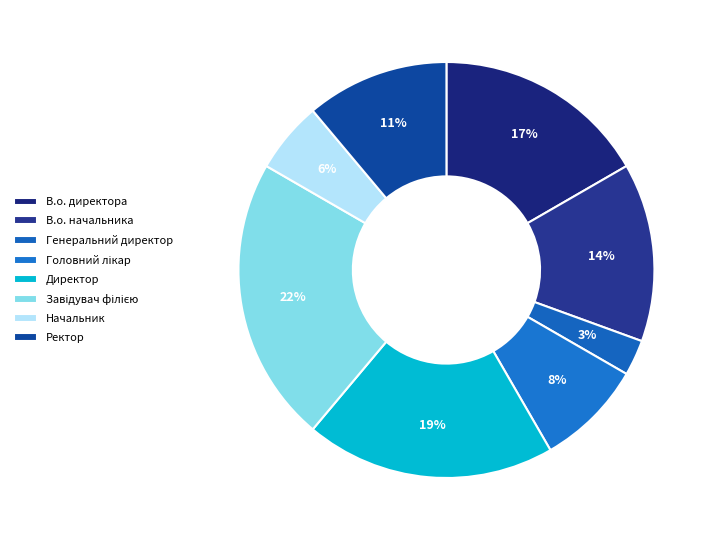

How many segments does this pie chart have?

8